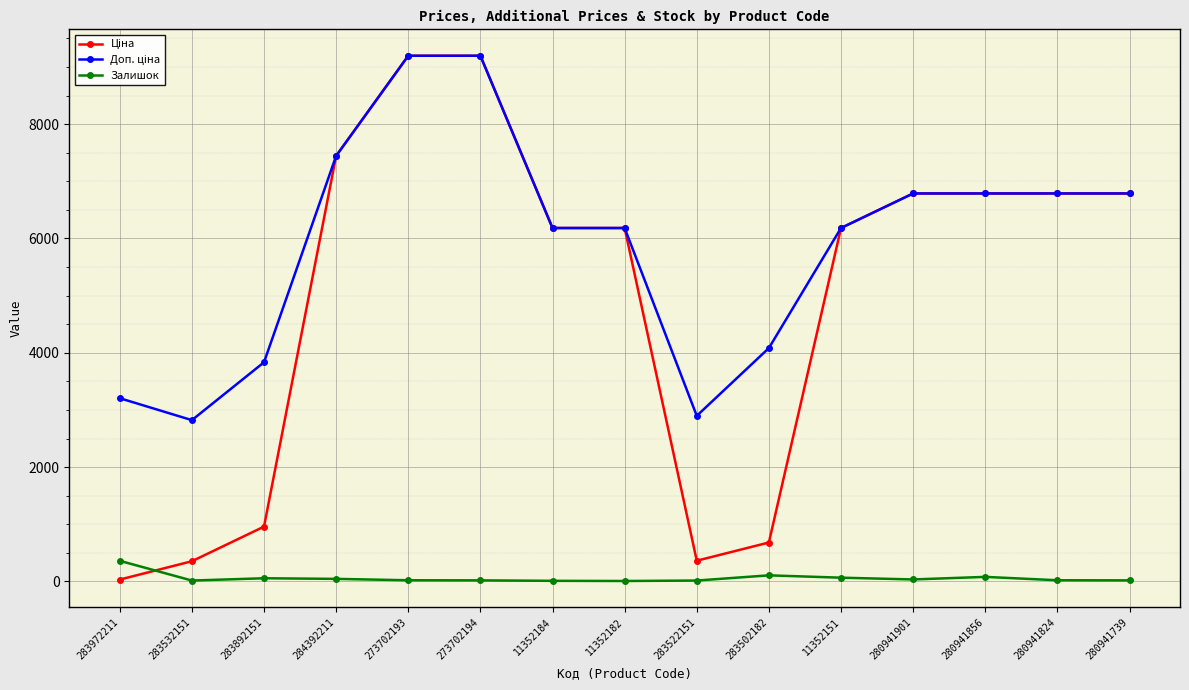

True or false: Залишок has a value of 44.0 at 284392211.

True